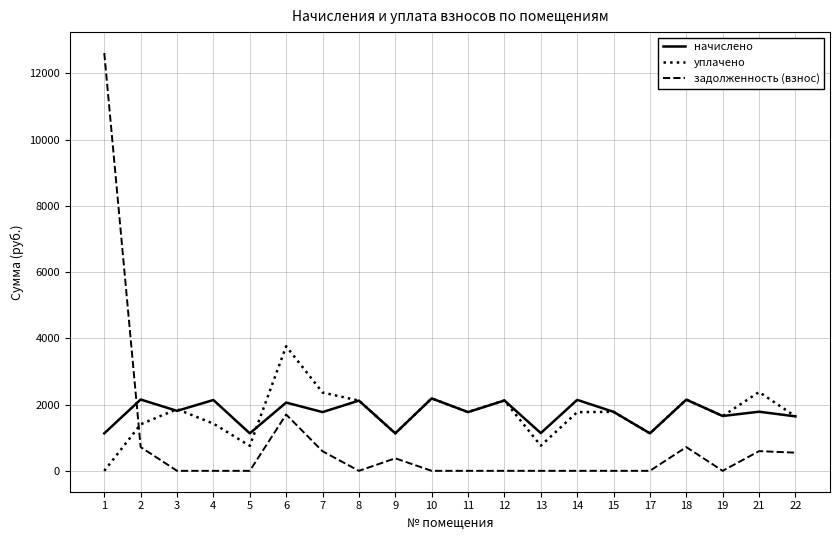

How many times do задолженность (взнос) and начислено cross each other?

1